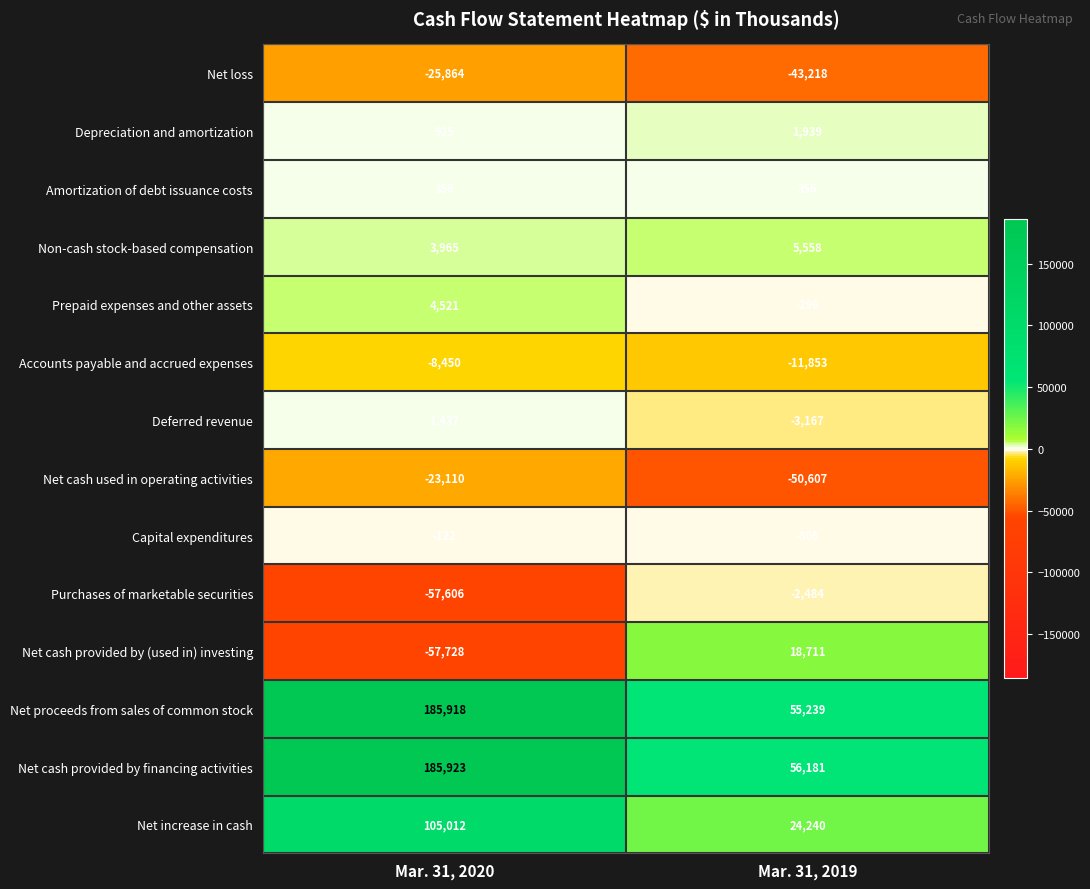

Where is Deferred revenue nearest to the value -865?

Mar. 31, 2020